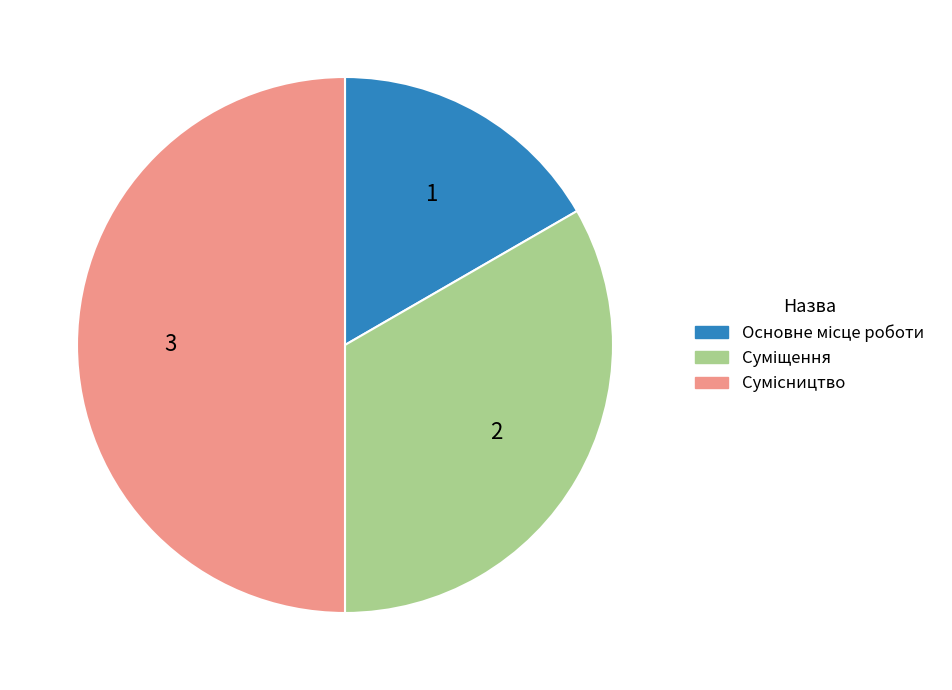

Count the number of slices in the pie.

3